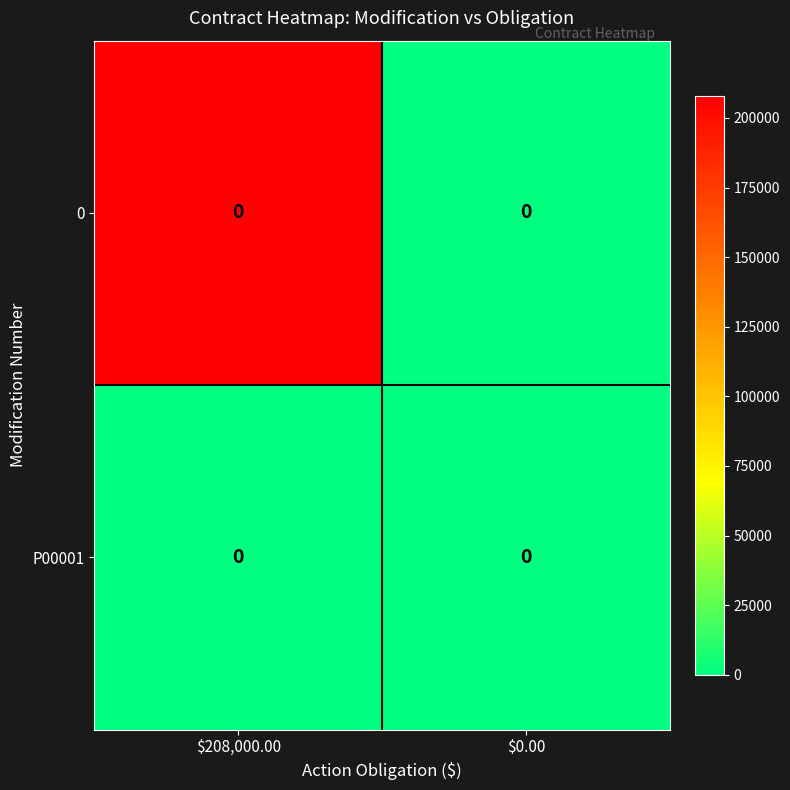

What is the sum of all row_0 values?

208000